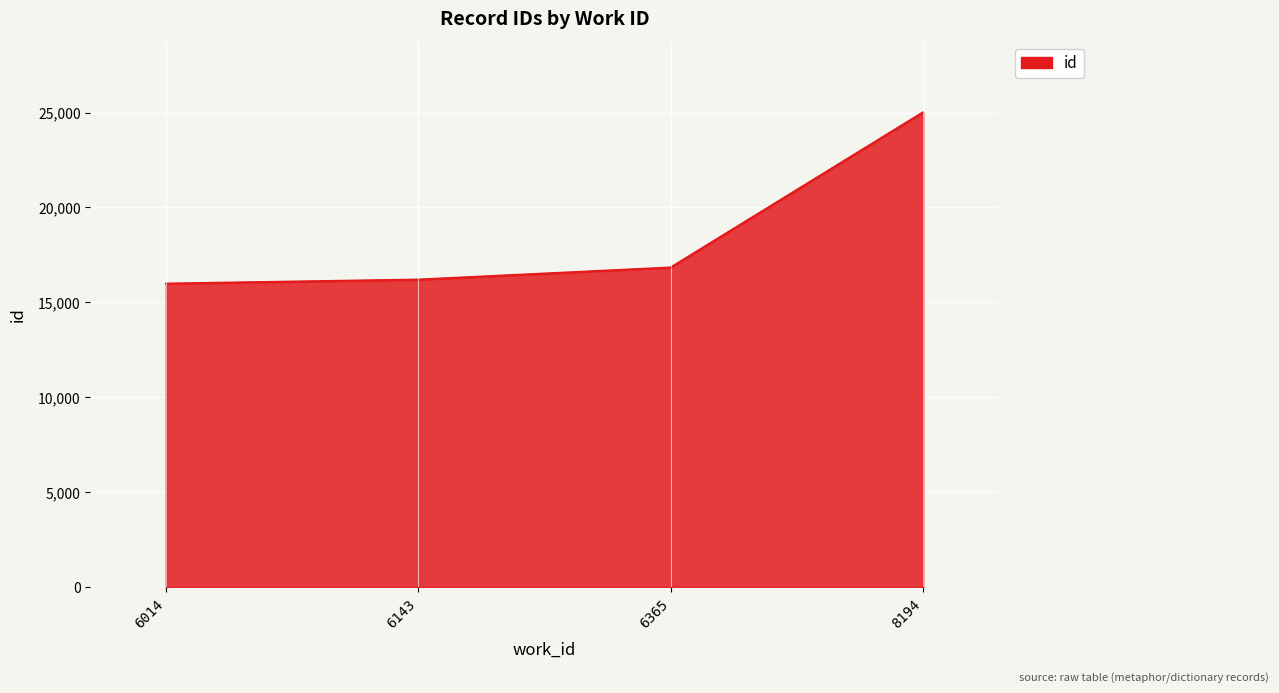

The value at 6365 is 6300. True or false?

False